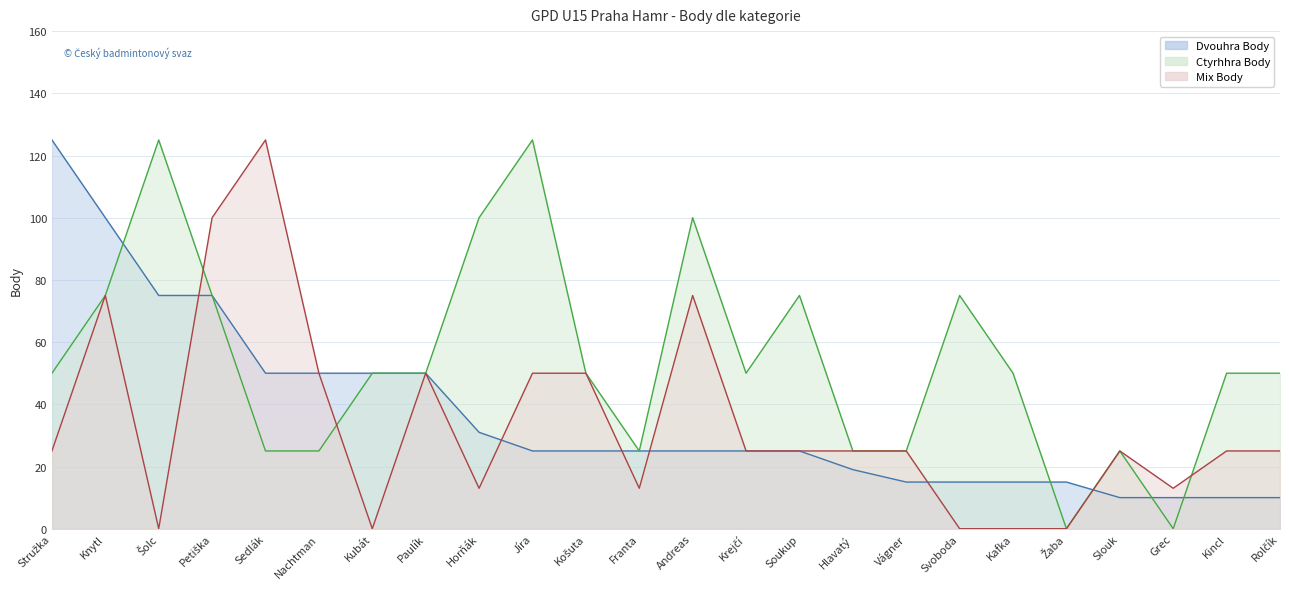

At which category does Mix Body reach its first local valley?

Šolc